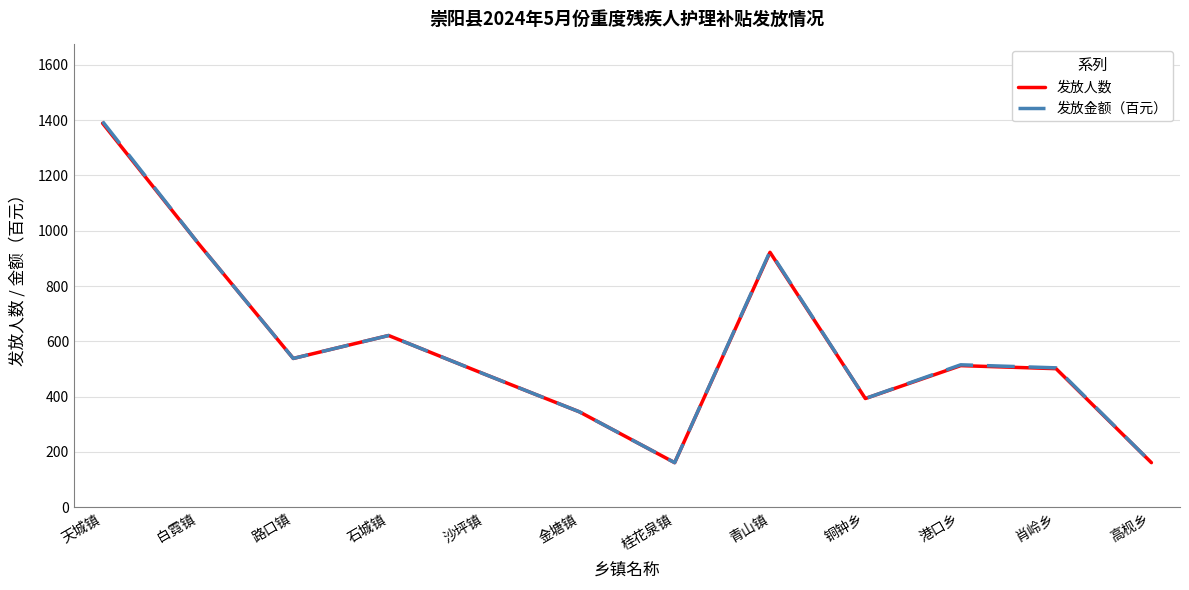

How many lines are shown in the chart?

2